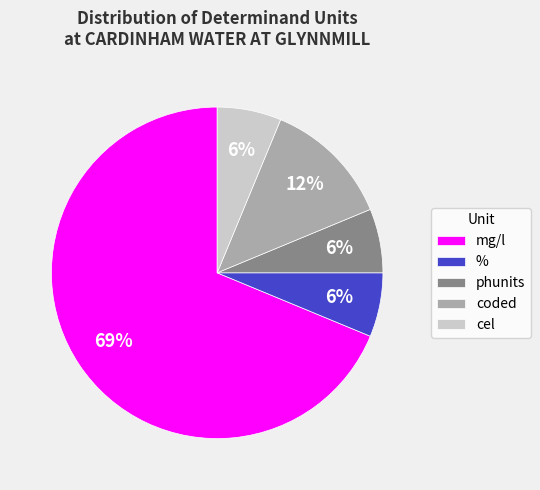

Is the sum of coded and phunits greater than half?

No